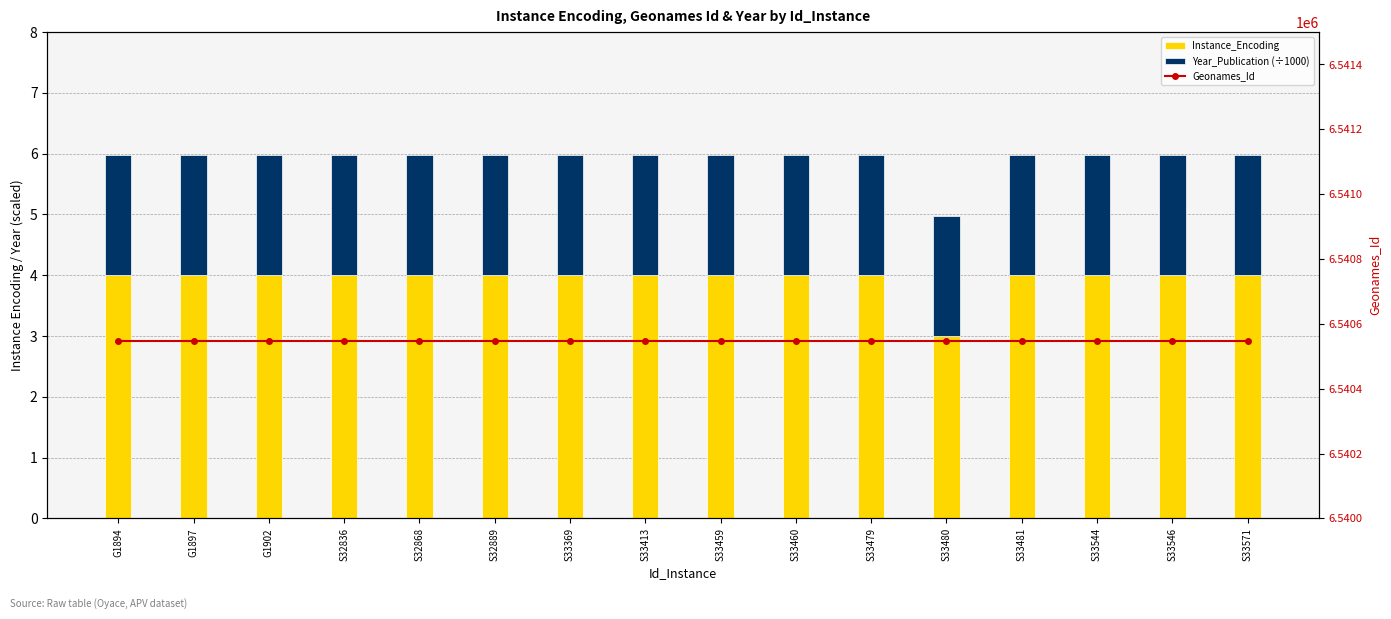

At which category does the chart reach its peak across all series?

G1894